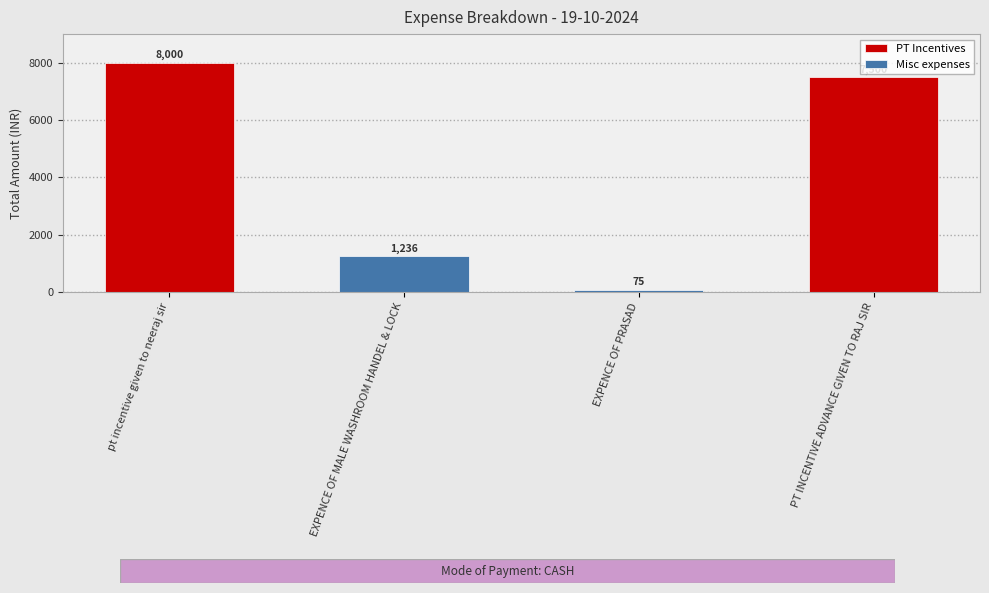

Does the chart contain any negative values?

No